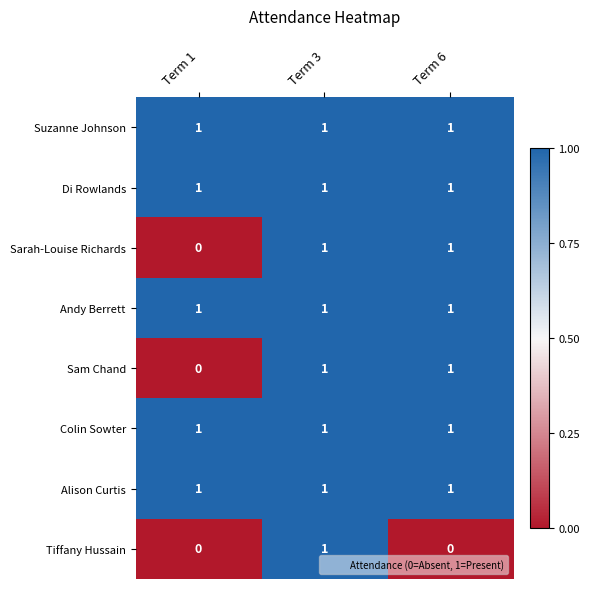

Reading left to right, extract all data points from this chart.

Suzanne Johnson: 1	1	1
Di Rowlands: 1	1	1
Sarah-Louise Richards: 0	1	1
Andy Berrett: 1	1	1
Sam Chand: 0	1	1
Colin Sowter: 1	1	1
Alison Curtis: 1	1	1
Tiffany Hussain: 0	1	0